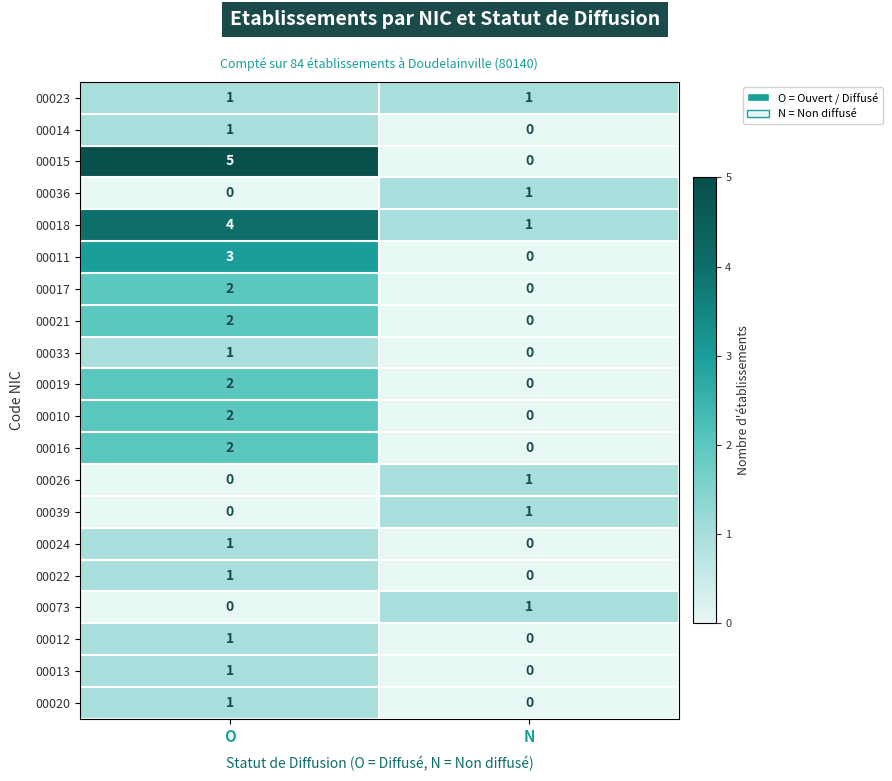

True or false: 00023 has a value of 1 at O.

True